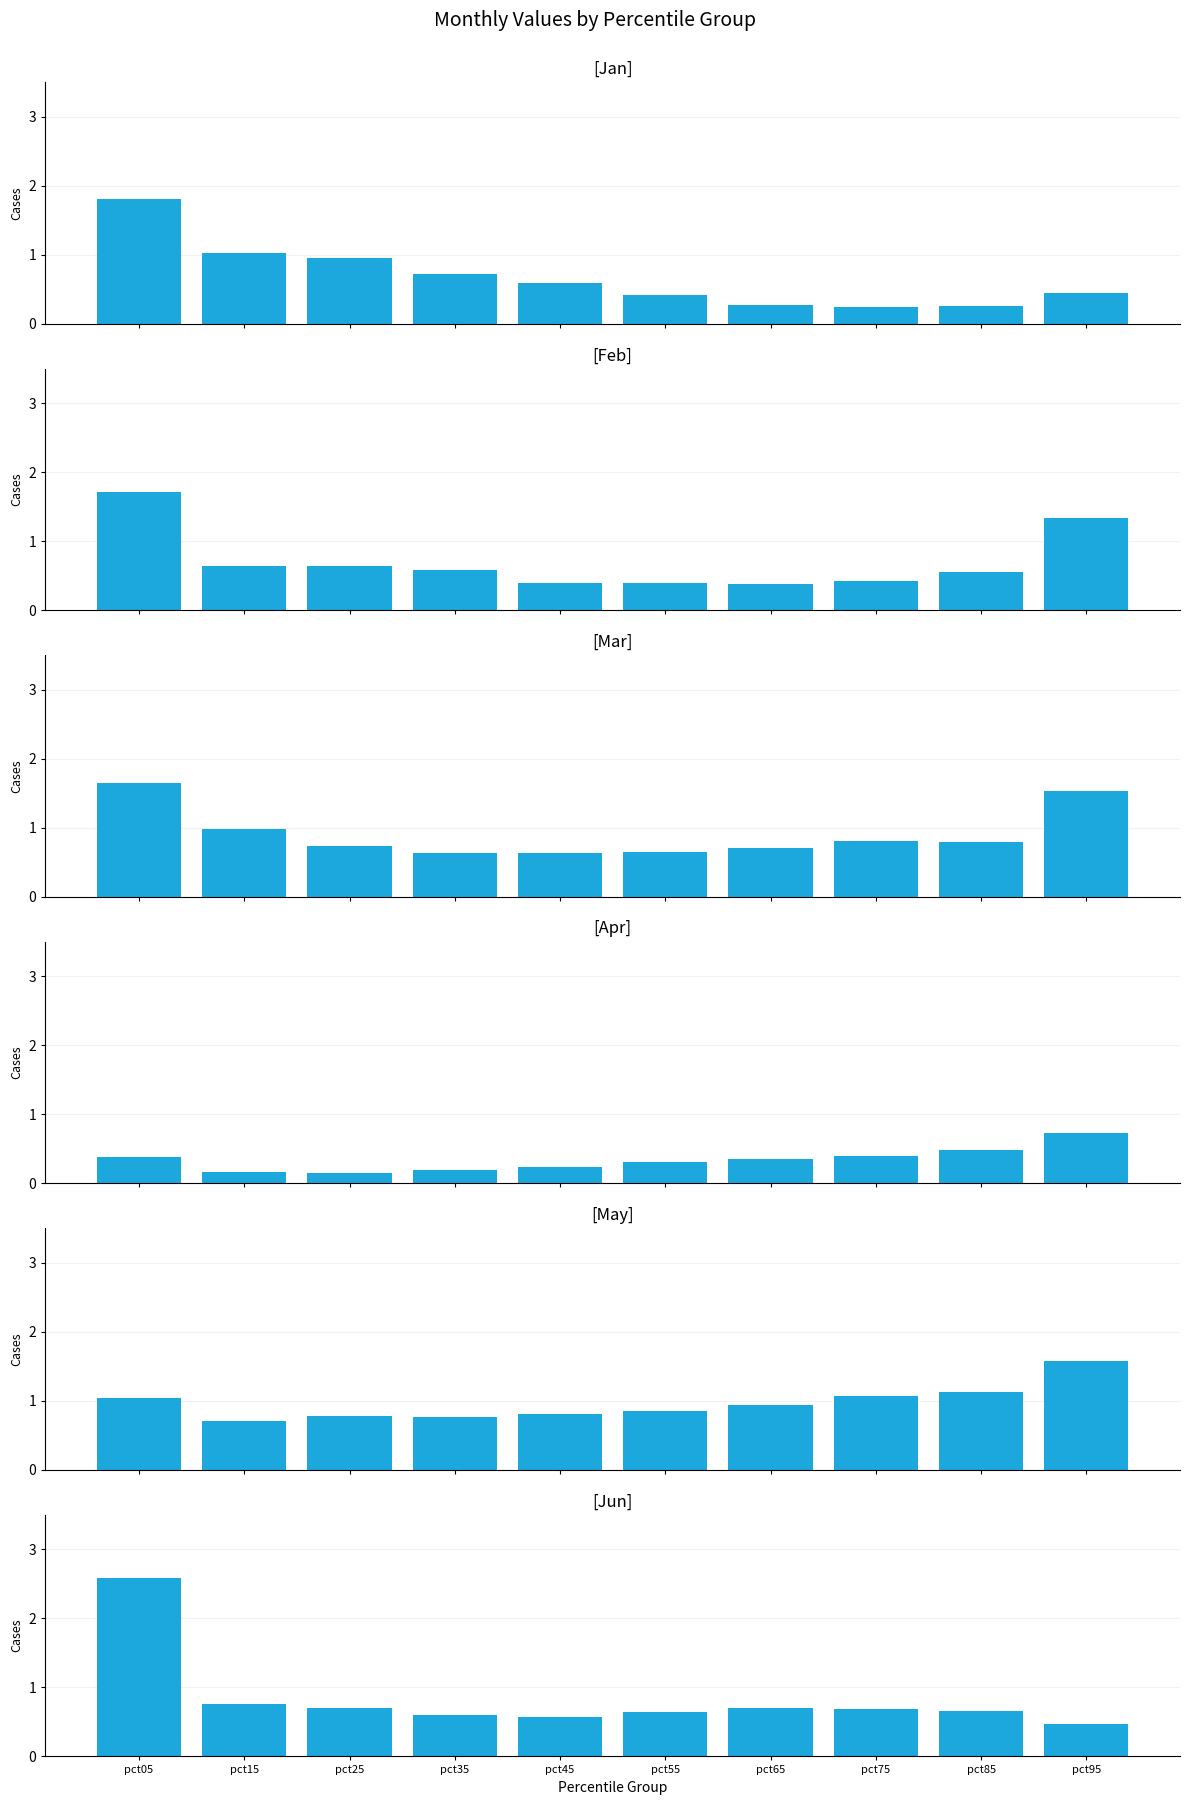

What is the spread (max minus min) of values at pct55?

0.5